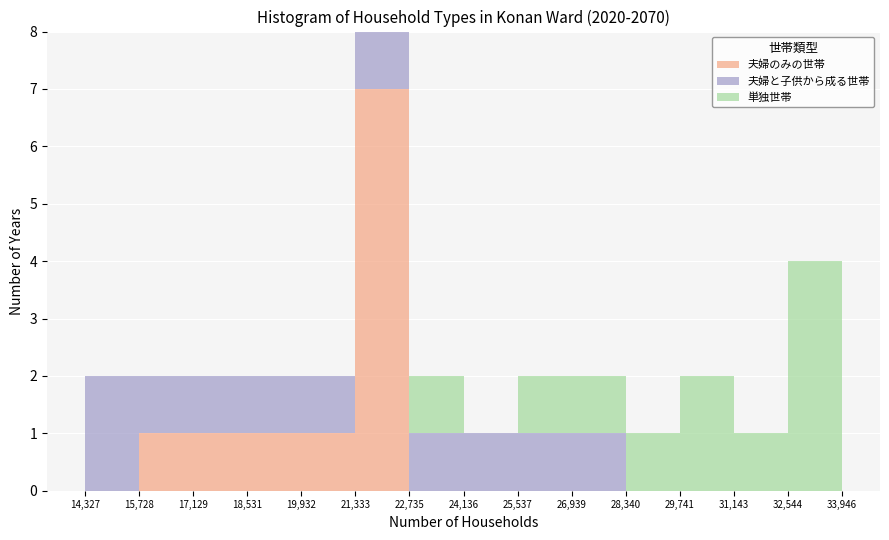

Which range on the x-axis has the tallest stacked bar (by total height)?

21,333 to 22,735